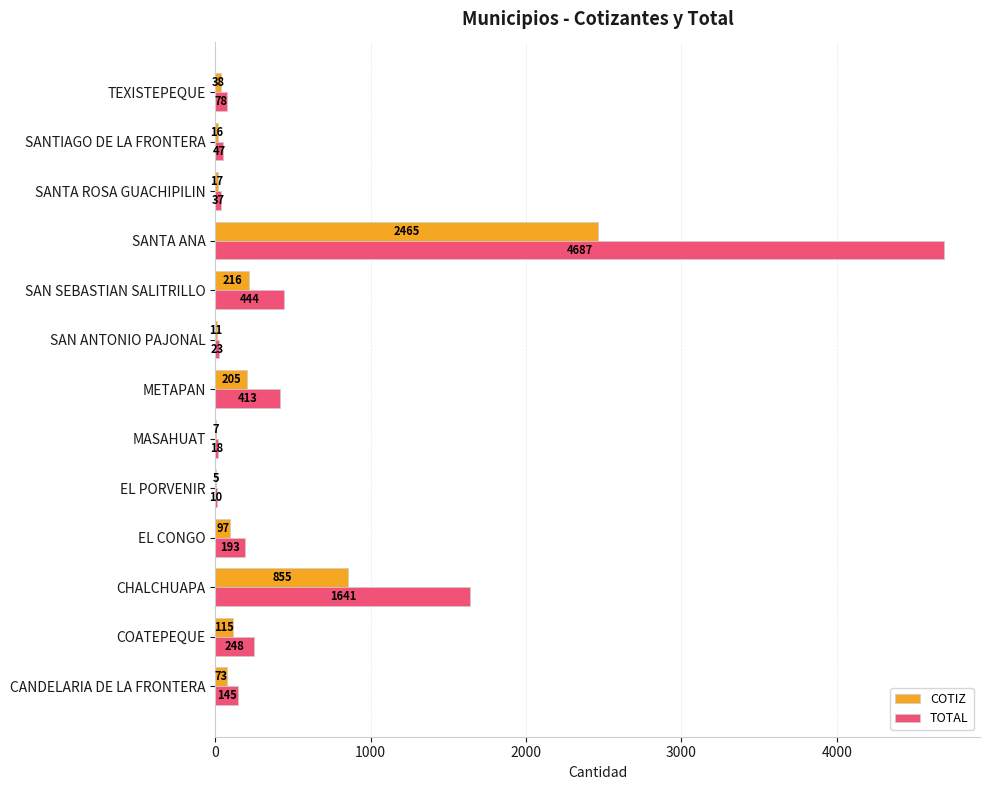

Which series changed the most between EL PORVENIR and SAN SEBASTIAN SALITRILLO?

TOTAL